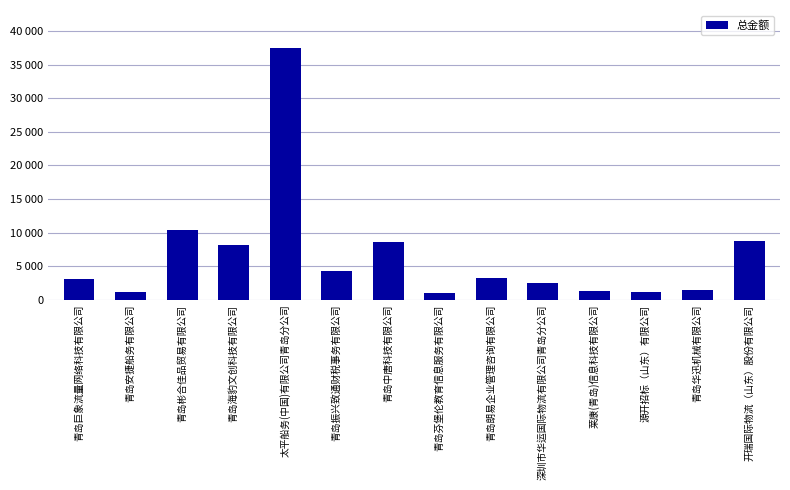

What is the change in value from 青岛朗易企业管理咨询有限公司 to 开瑞国际物流（山东）股份有限公司?

+5580.4